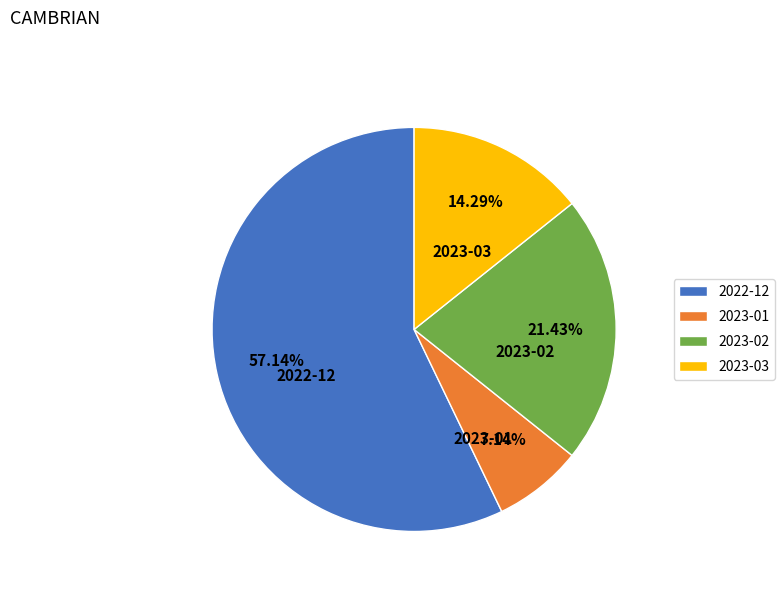

To the nearest percent, what portion does 2022-12 represent?

57%